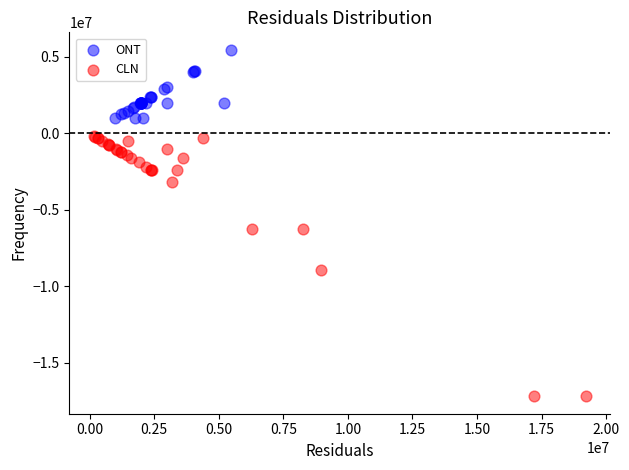

Which series has the widest spread of Y values?

CLN